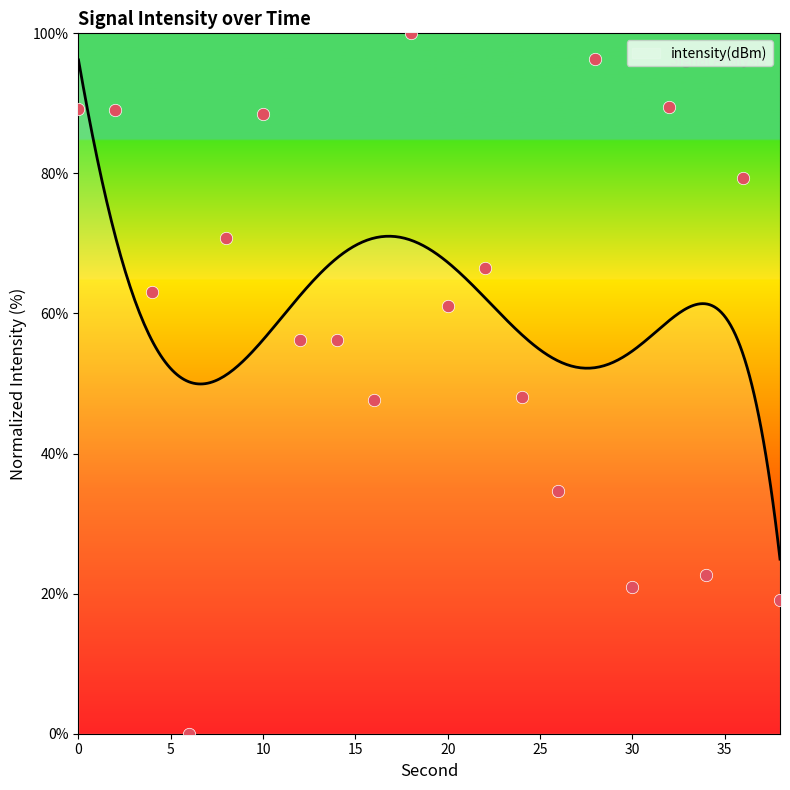

What is the ratio of the value at 24 to the value at 14?

0.9